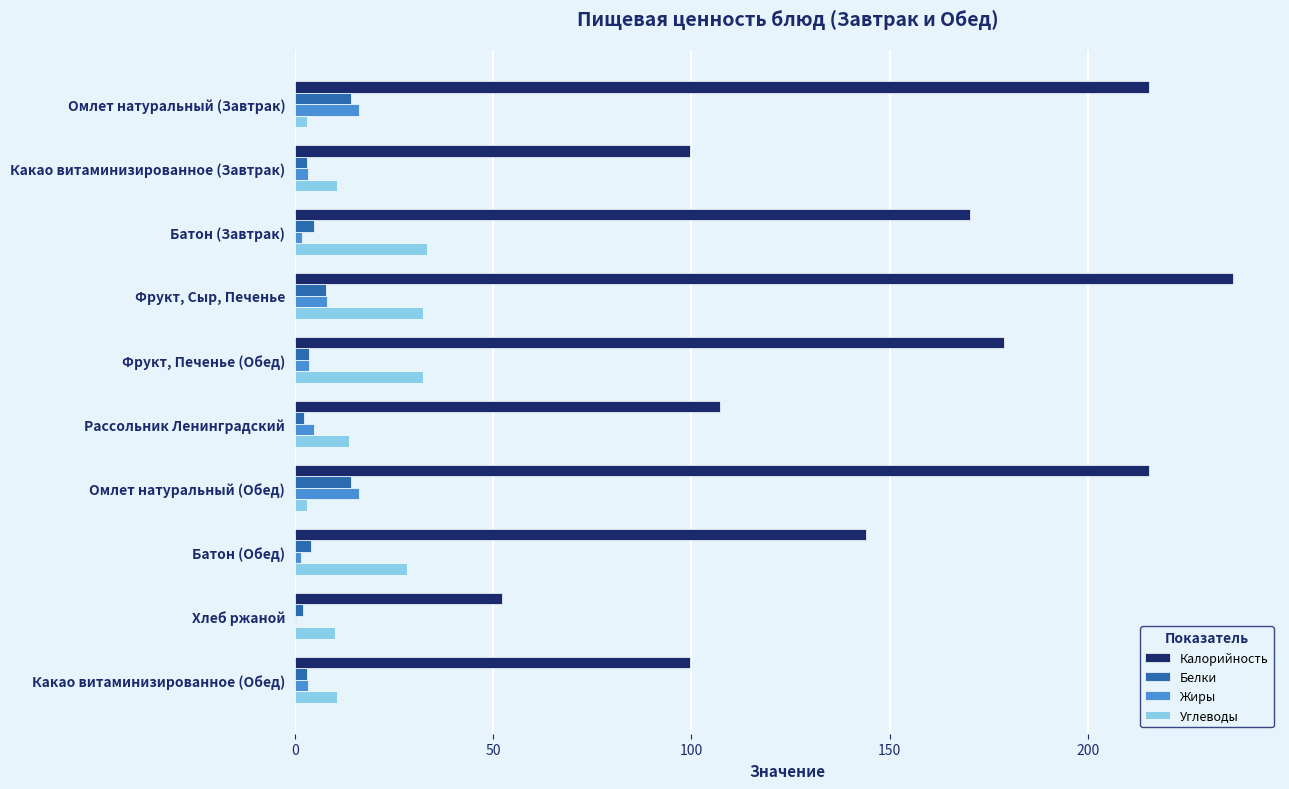

True or false: Калорийность has a value of 170.3 at Батон (Завтрак).

True